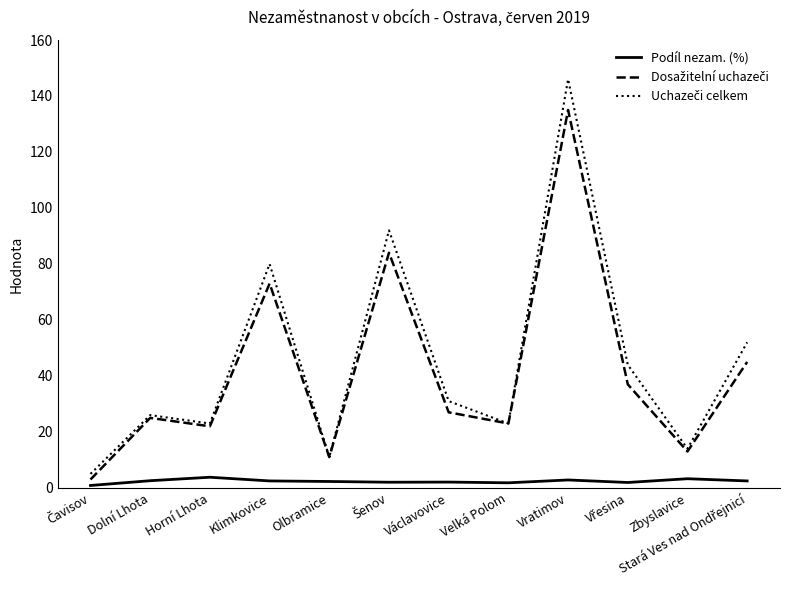

Is this an area chart (filled region under the line)?

No